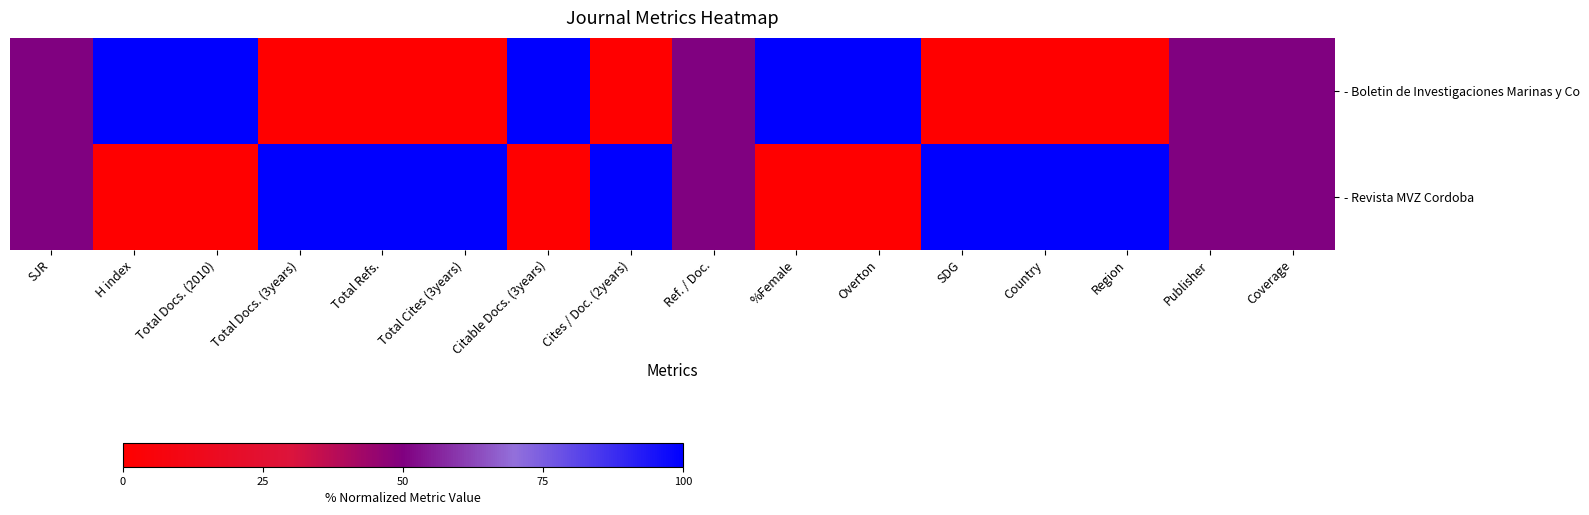

Reading right to left, extract all data points from this chart.

- Boletin de Investigaciones Marinas y Co: Coverage=50	Publisher=50	Region=0	Country=0	SDG=0	Overton=100	%Female=100	Ref. / Doc.=50	Cites / Doc. (2years)=0	Citable Docs. (3years)=100	Total Cites (3years)=0	Total Refs.=0	Total Docs. (3years)=0	Total Docs. (2010)=100	H index=100	SJR=50
- Revista MVZ Cordoba: Coverage=50	Publisher=50	Region=100	Country=100	SDG=100	Overton=0	%Female=0	Ref. / Doc.=50	Cites / Doc. (2years)=100	Citable Docs. (3years)=0	Total Cites (3years)=100	Total Refs.=100	Total Docs. (3years)=100	Total Docs. (2010)=0	H index=0	SJR=50